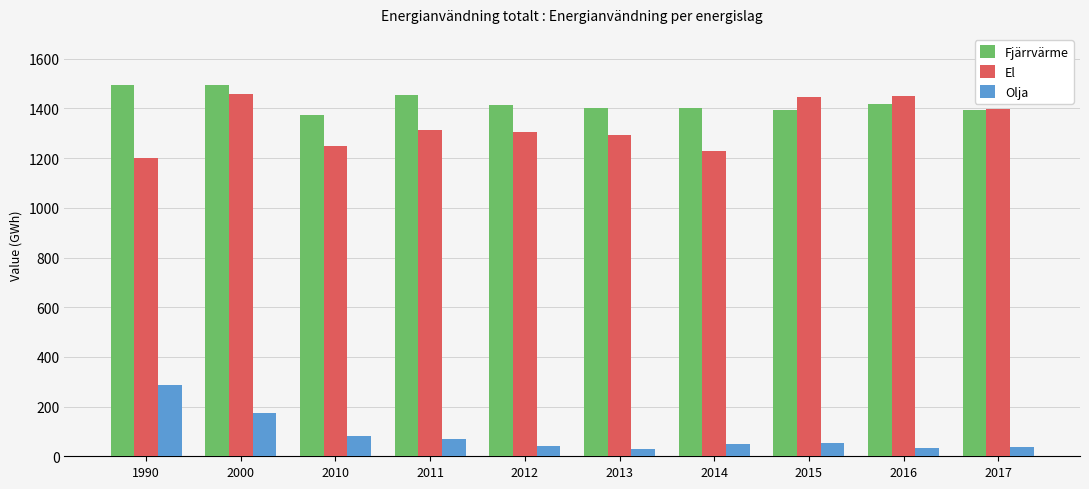

What is the total value across all series at 2015?

2891